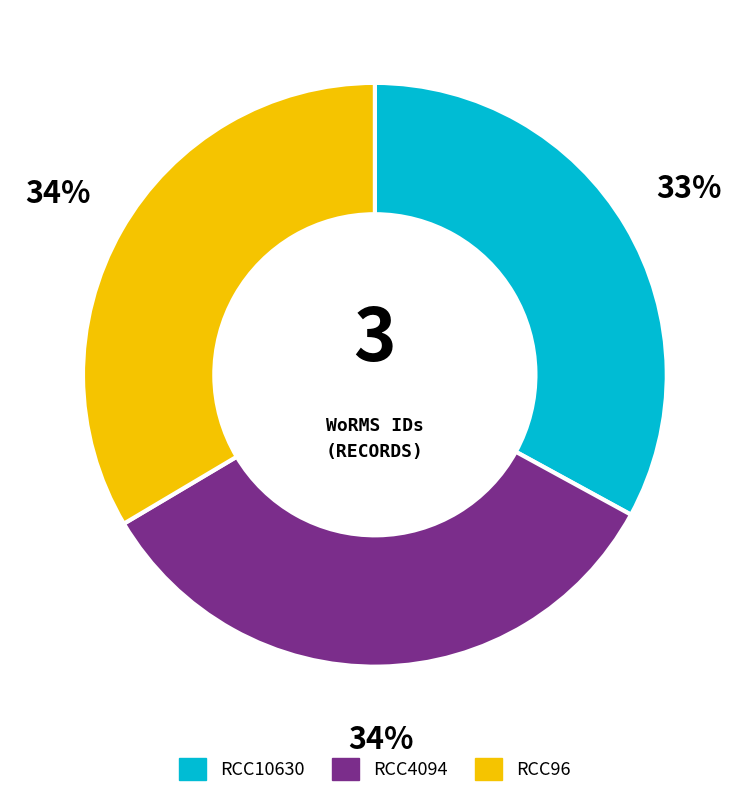

Combined, do RCC4094 and RCC96 account for over 50%?

Yes